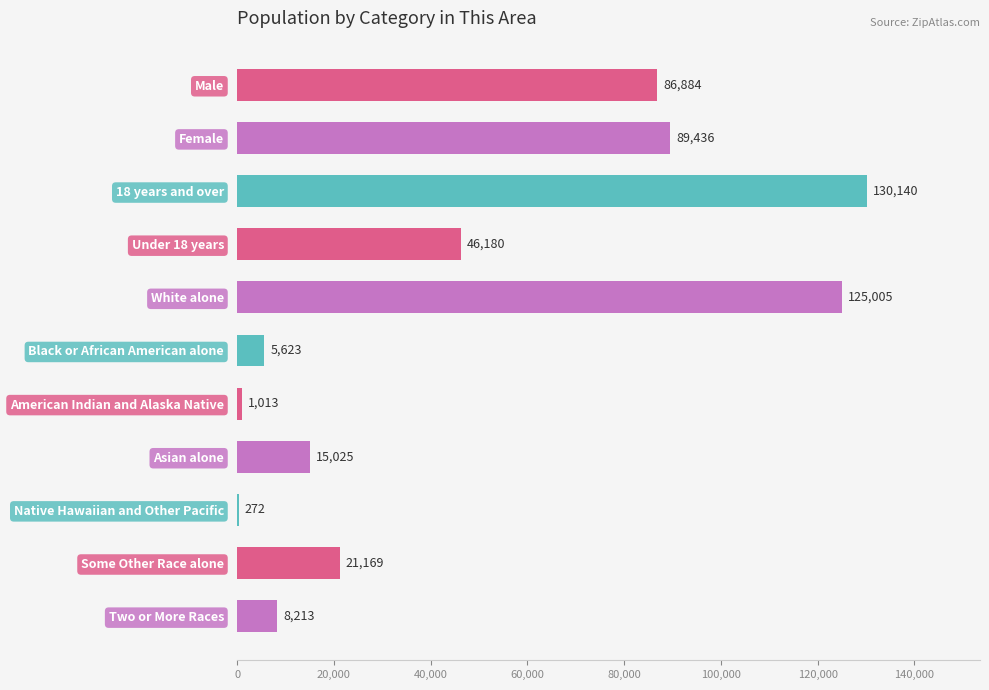

The chart shows a value of 130140 at 18 years and over. True or false?

True